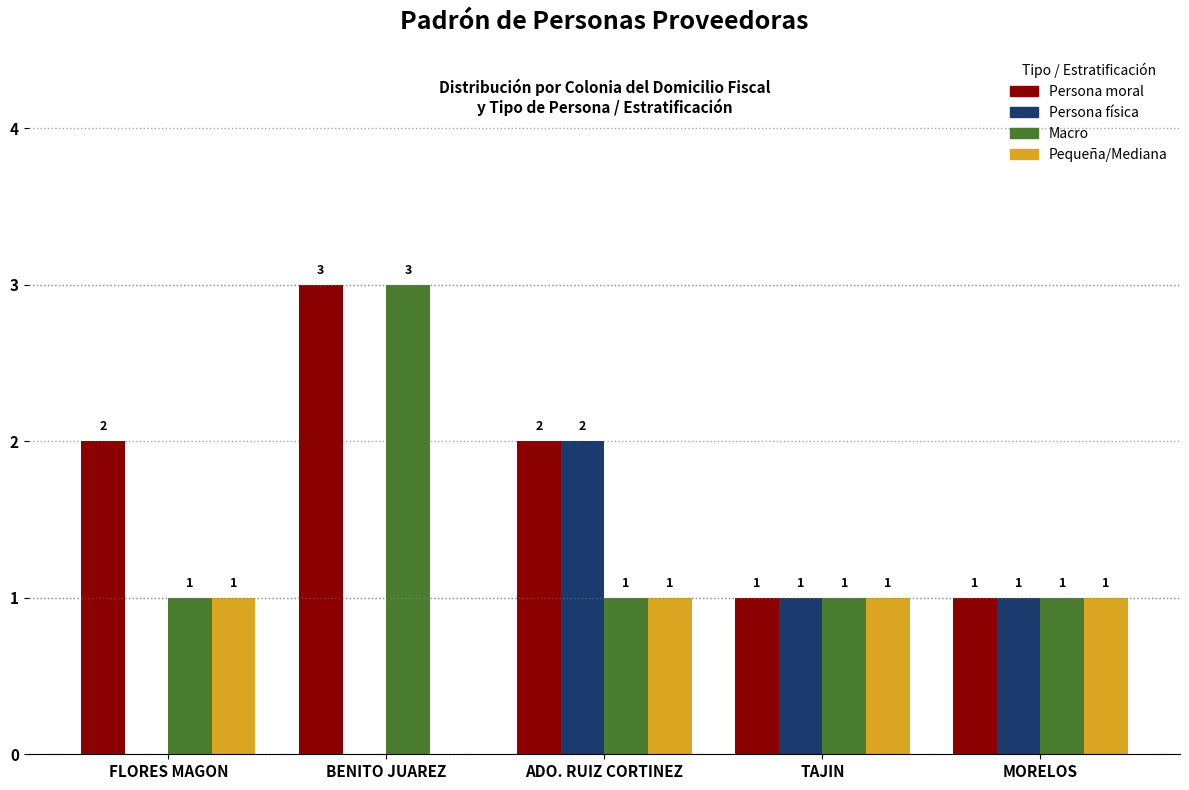

What is the spread (max minus min) of values at BENITO JUAREZ?

3